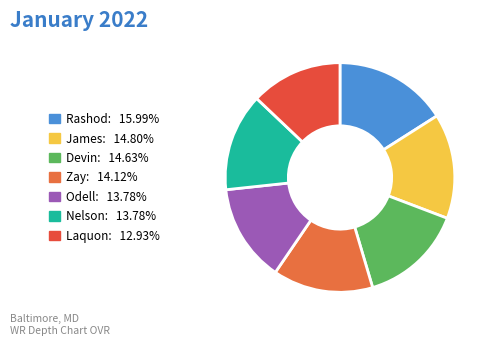

How many segments does this pie chart have?

7